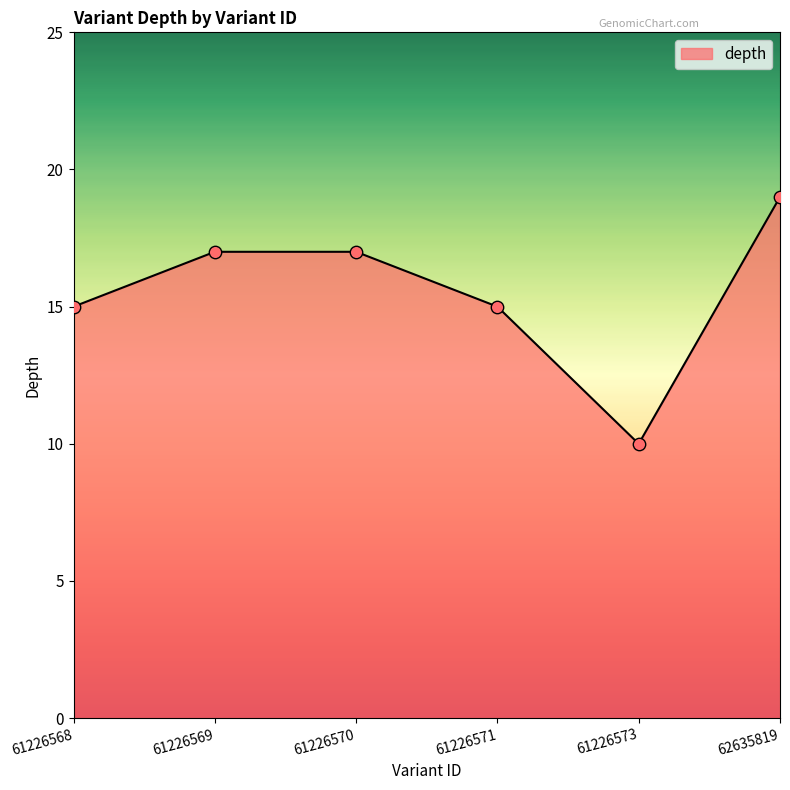

What is the ratio of the value at 61226570 to the value at 62635819?

0.9